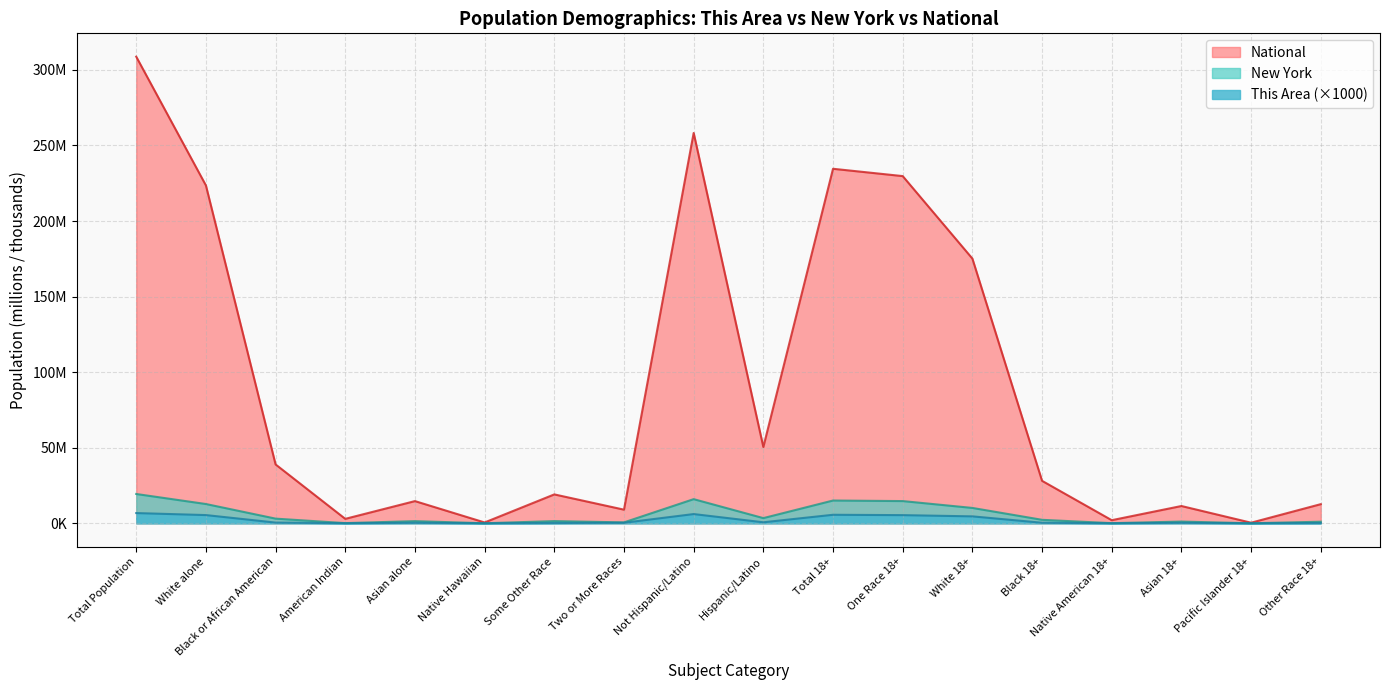

What is the label of the 12th point from the right?

Some Other Race